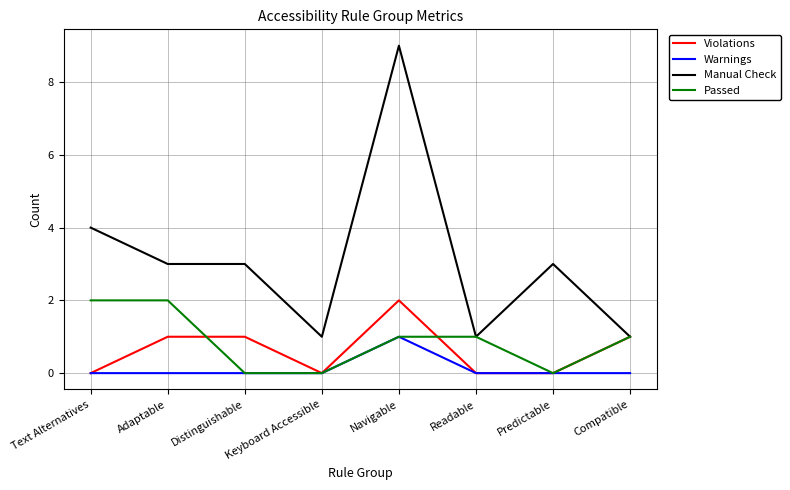

Count the number of data series in this chart.

4